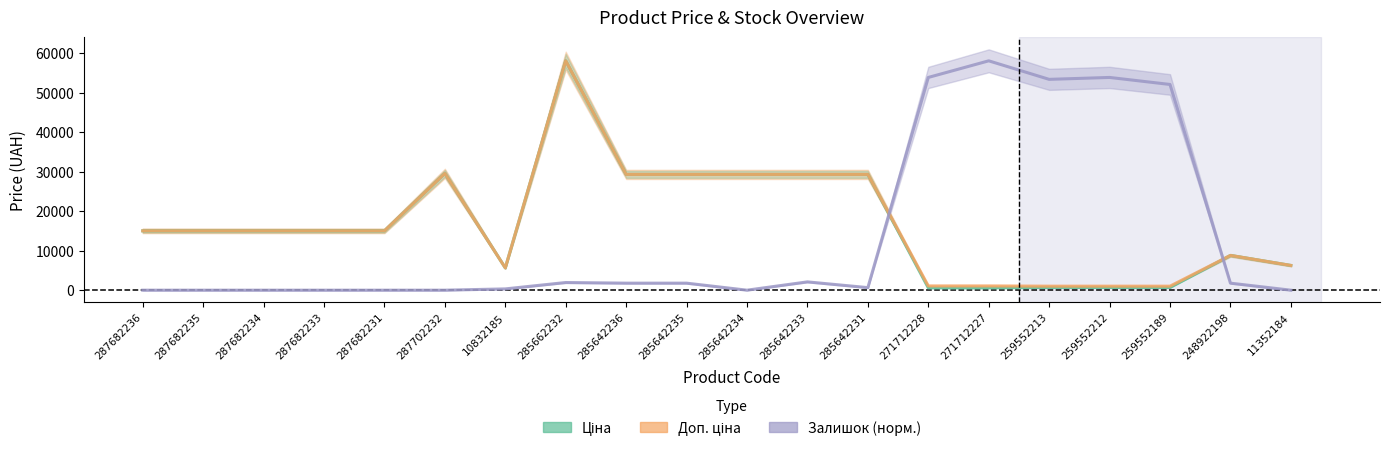

True or false: Доп. ціна and Ціна cross at least once.

False